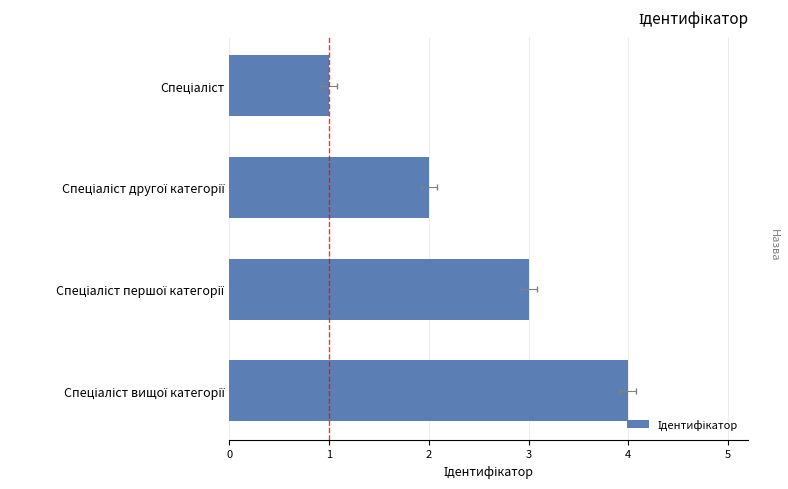

What is the difference between the maximum and minimum values?

3